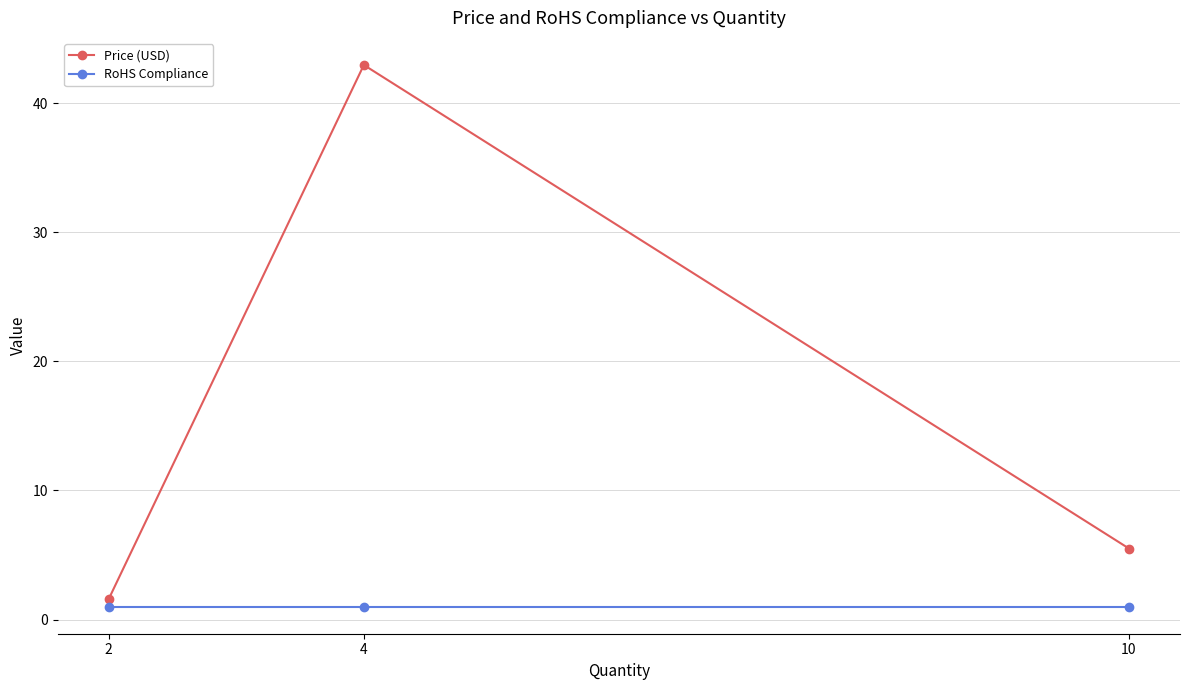

At which label is Price (USD) closest to 22?

10